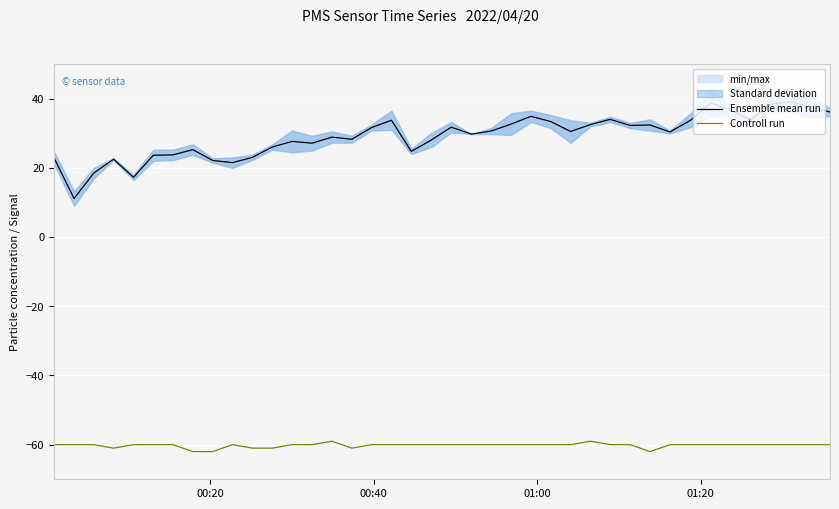

What is the value of the Ensemble mean run point at the 2nd from the left?

11.1